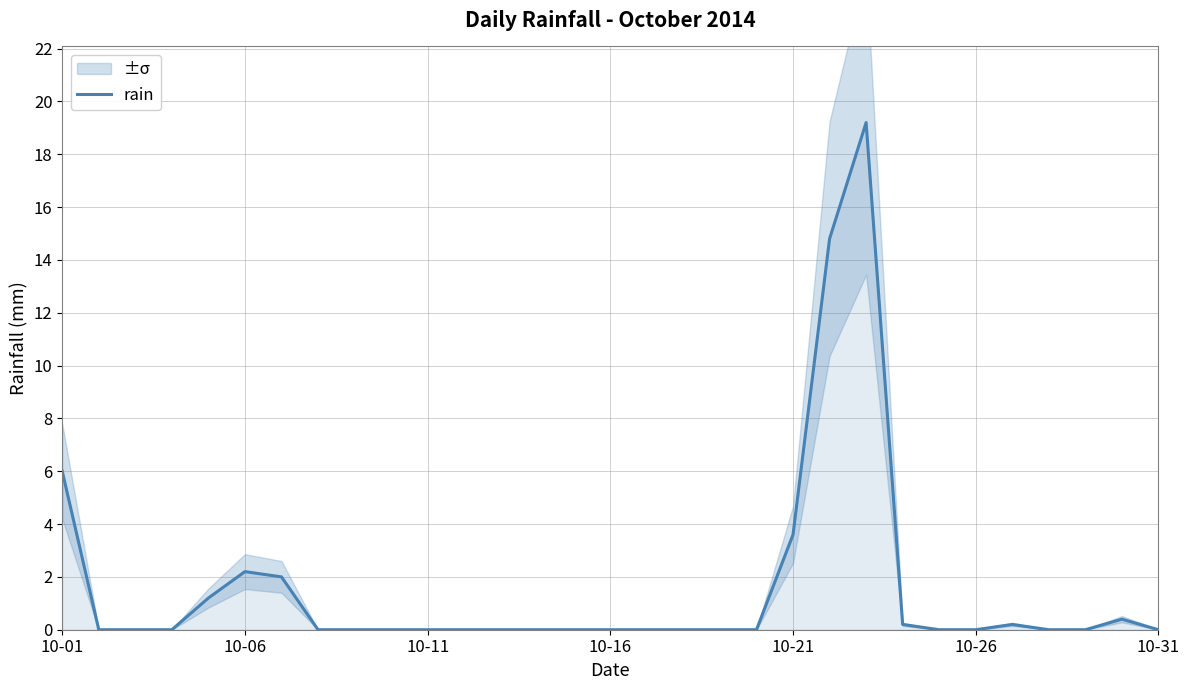

How many points are higher than both their immediate neighbors (excluding endpoints)?

4